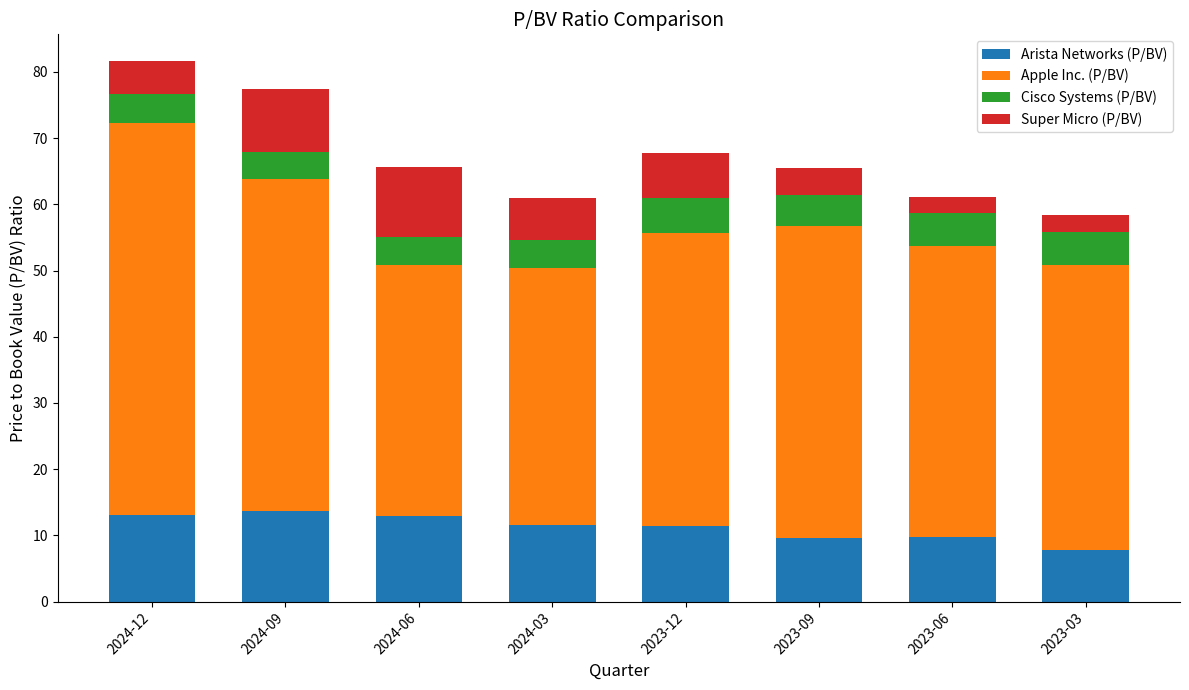

Which category has the lowest value in the Arista Networks (P/BV) series?

2023-03